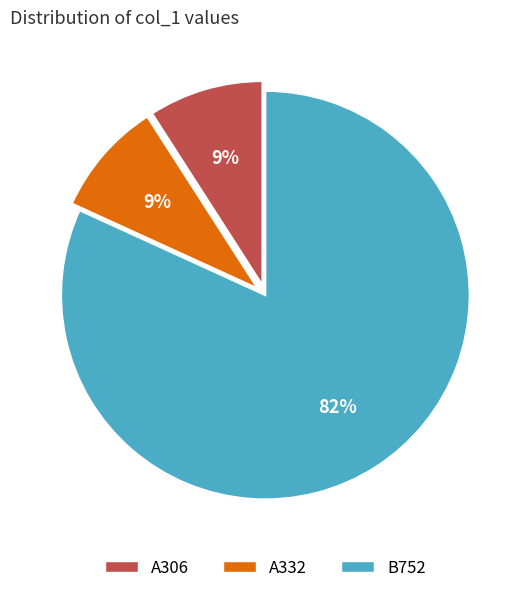

Is the sum of B752 and A332 greater than half?

Yes